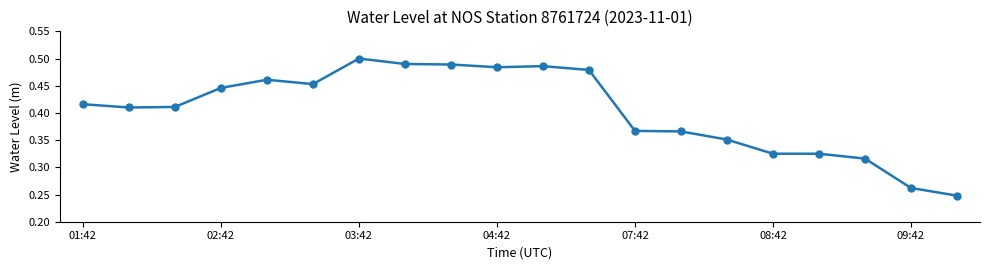

True or false: the data has more than 0 interior local peaks.

True